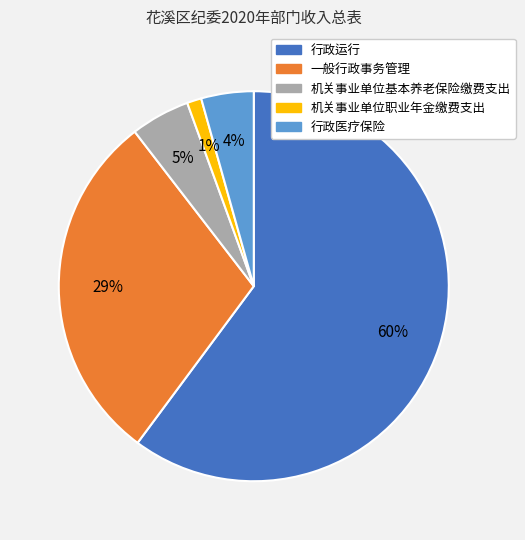

Is it true that 行政运行 is 70% of the pie?

False